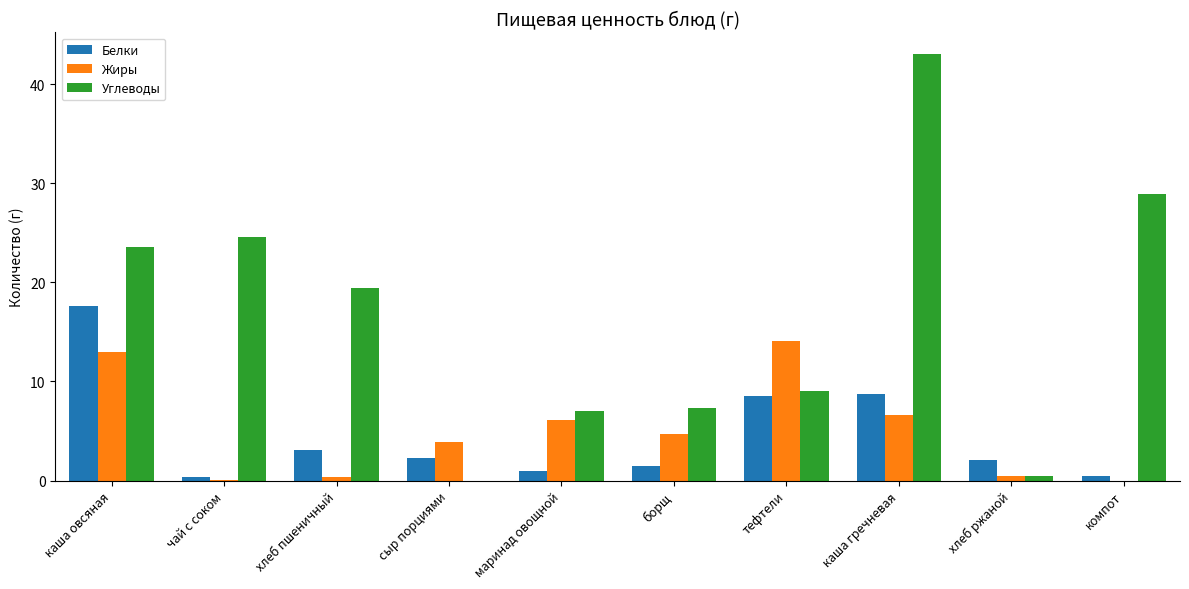

How many categories are shown in the chart?

10